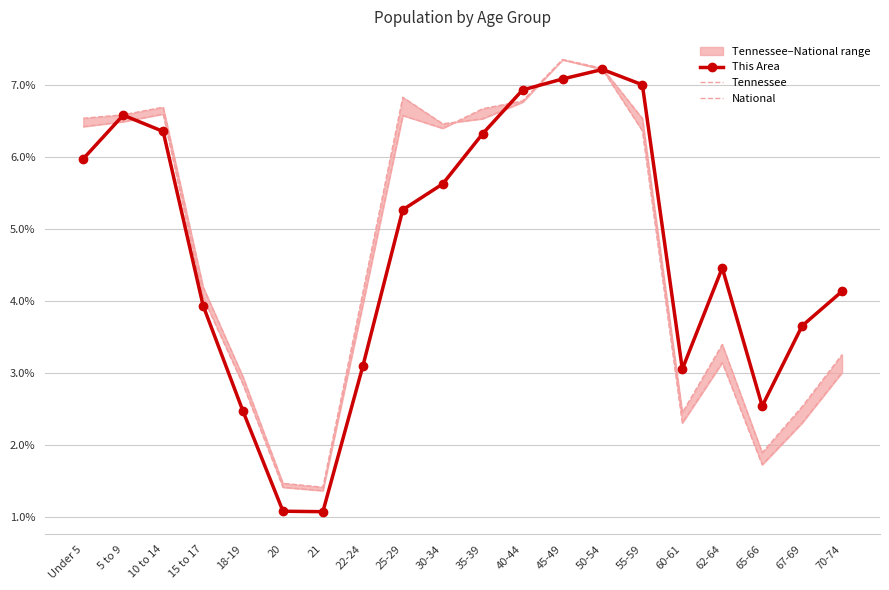

What is the sum of the This Area values at 35-39 and 65-66?

8.9